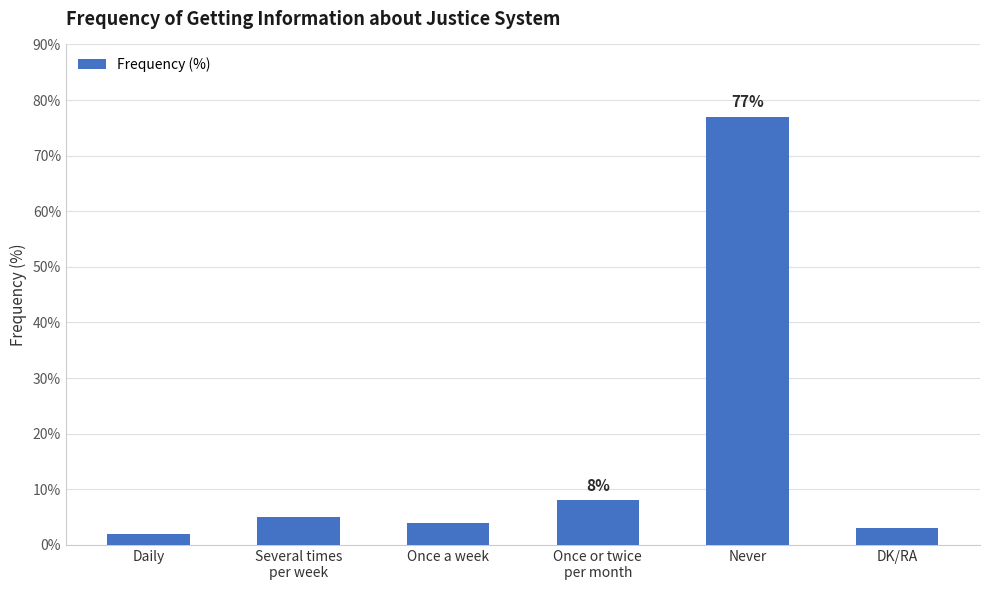

What is the approximate value at Once a week, to the nearest 5?

5